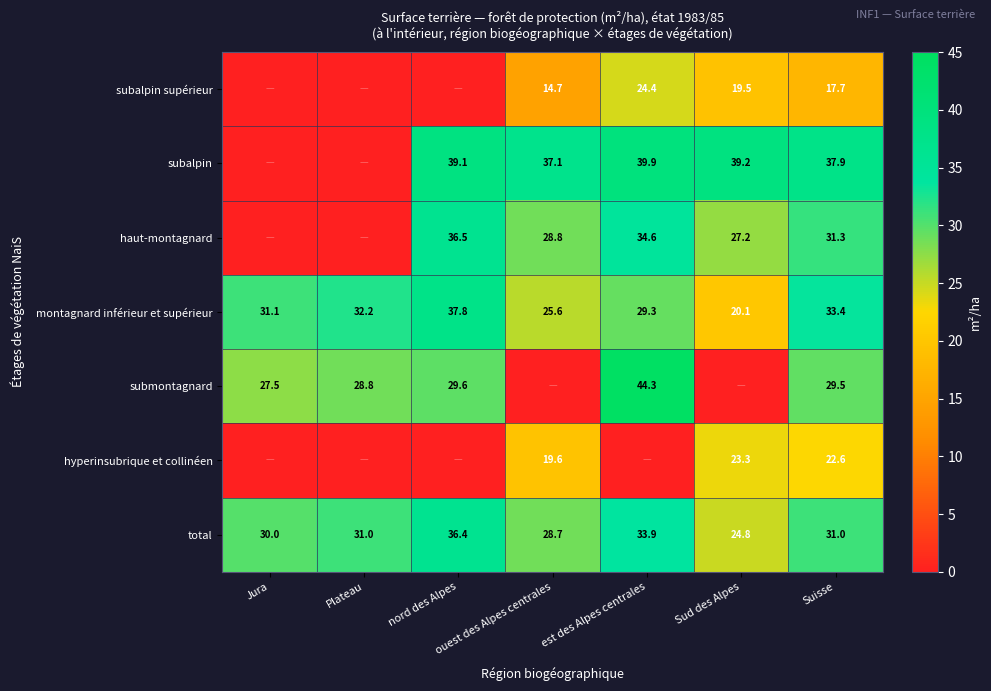

At which label does montagnard inférieur et supérieur reach its peak?

nord des Alpes